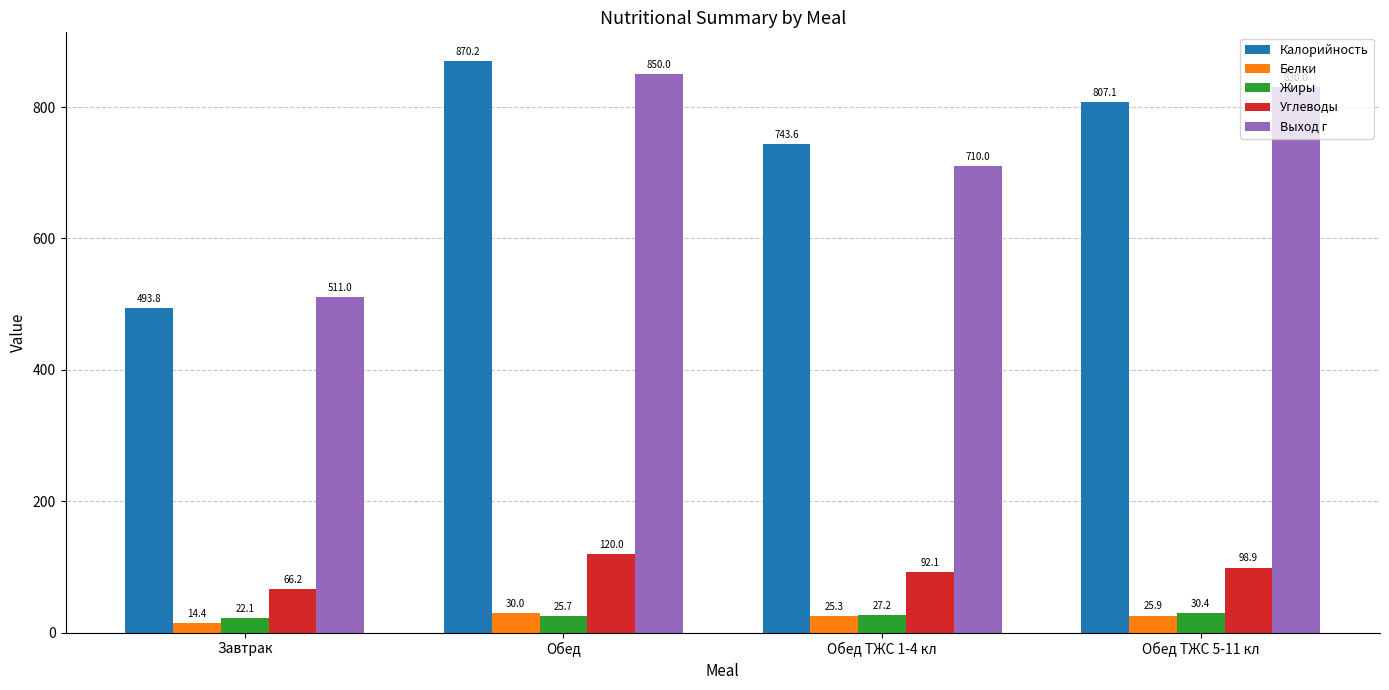

Reading right to left, transcribe all the data shown in this chart.

Калорийность: 807.1	743.6	870.2	493.8
Белки: 25.9	25.3	30.0	14.4
Жиры: 30.4	27.2	25.7	22.1
Углеводы: 98.9	92.1	120.0	66.2
Выход г: 830.0	710.0	850.0	511.0